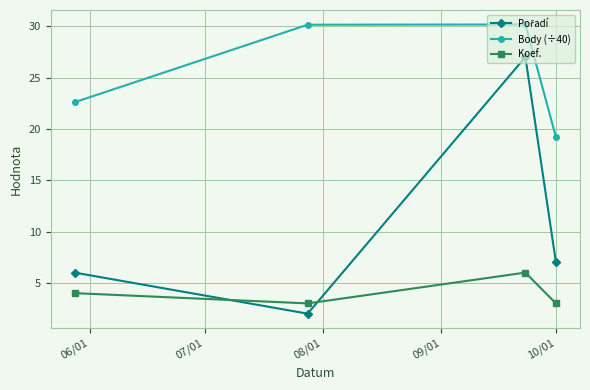

What is the value of the Koef. point at the 3rd from the left?

6.0